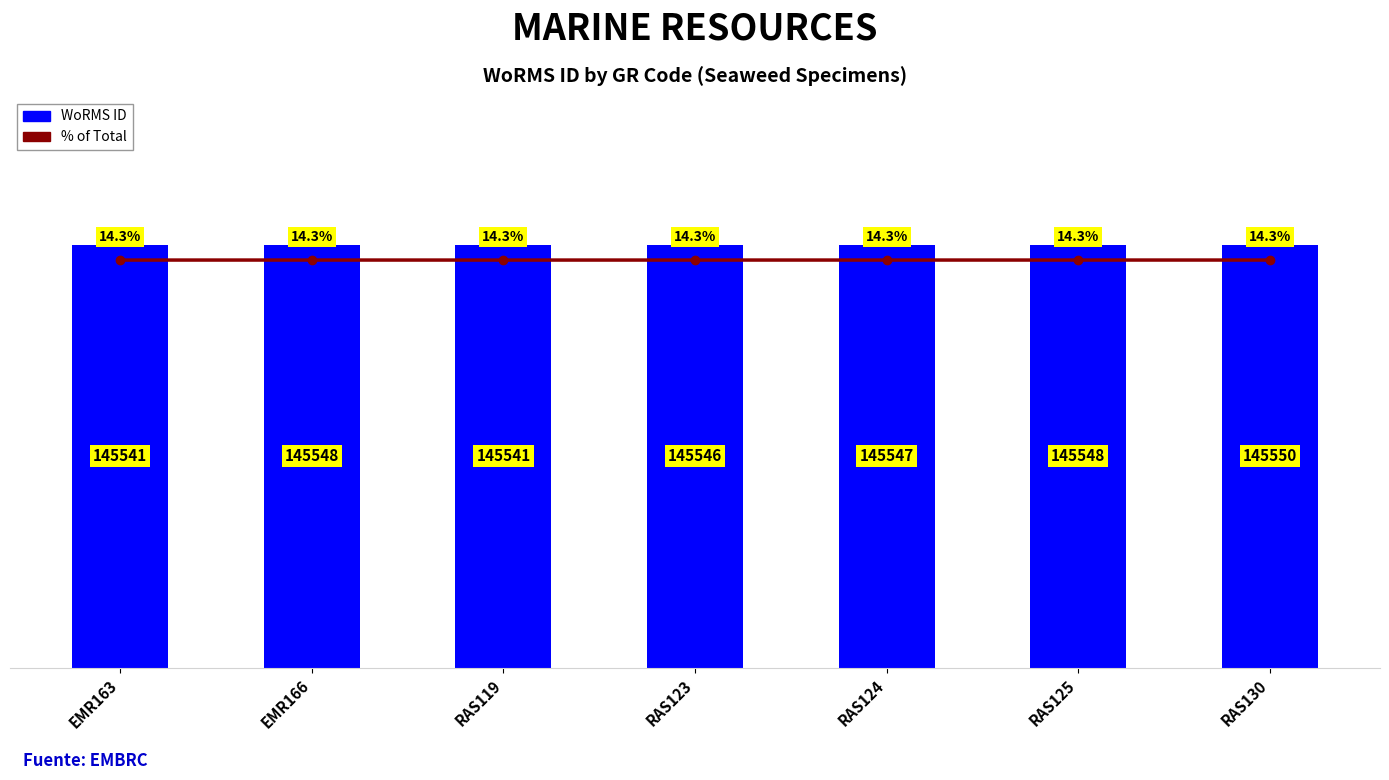

At how many categories does at least one series exceed 92868?

7